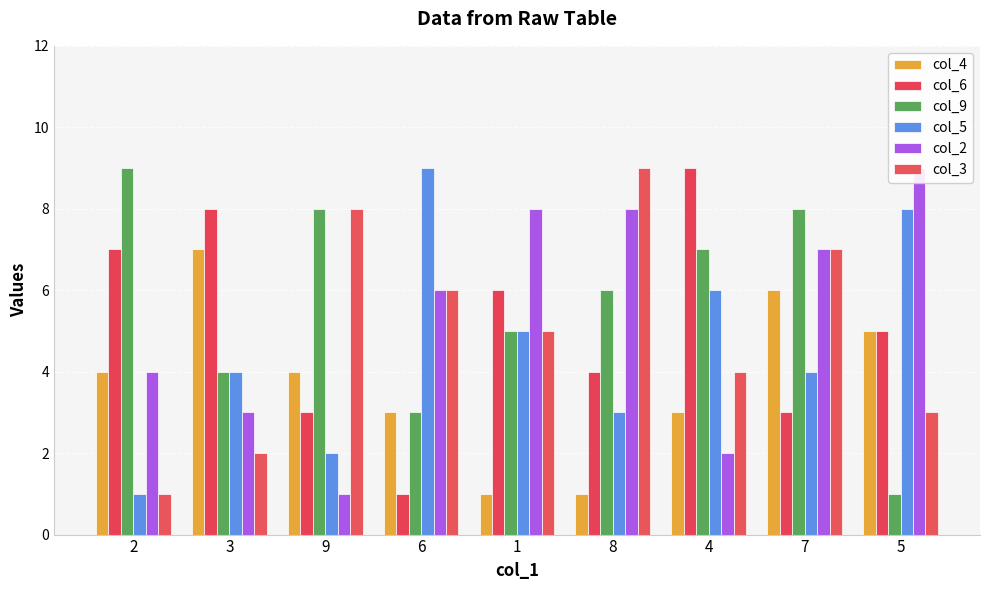

At which label is col_3 closest to 5?

1